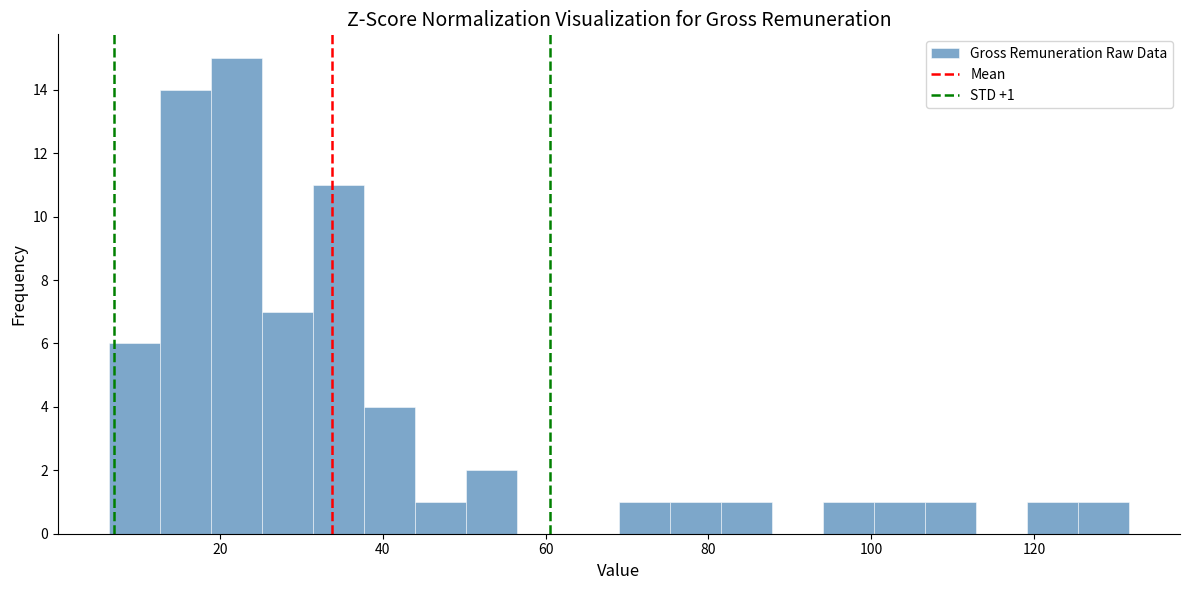

Read against the x-axis, roughly where is the centre of the tallest bar?

22